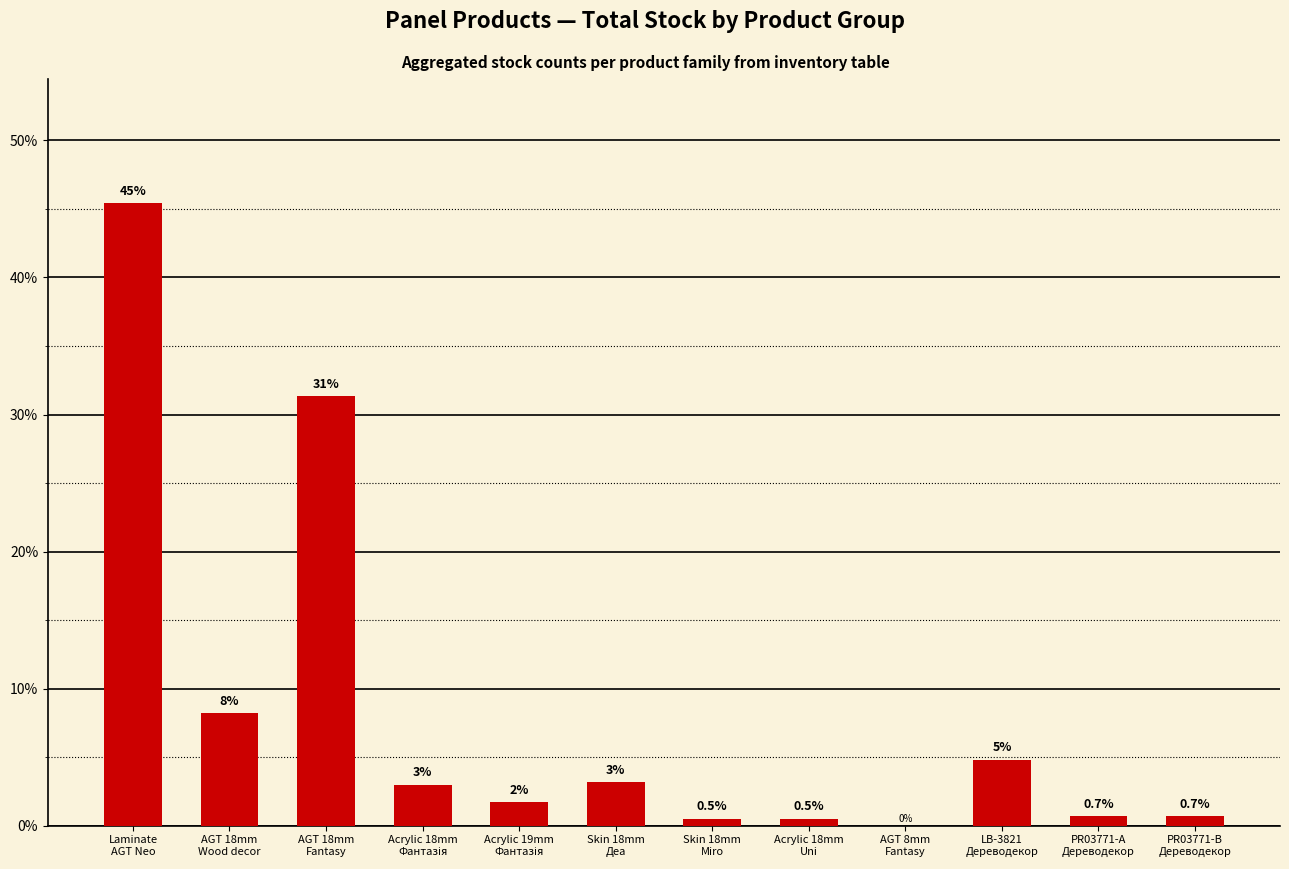

What is the sum of all values?

100.0